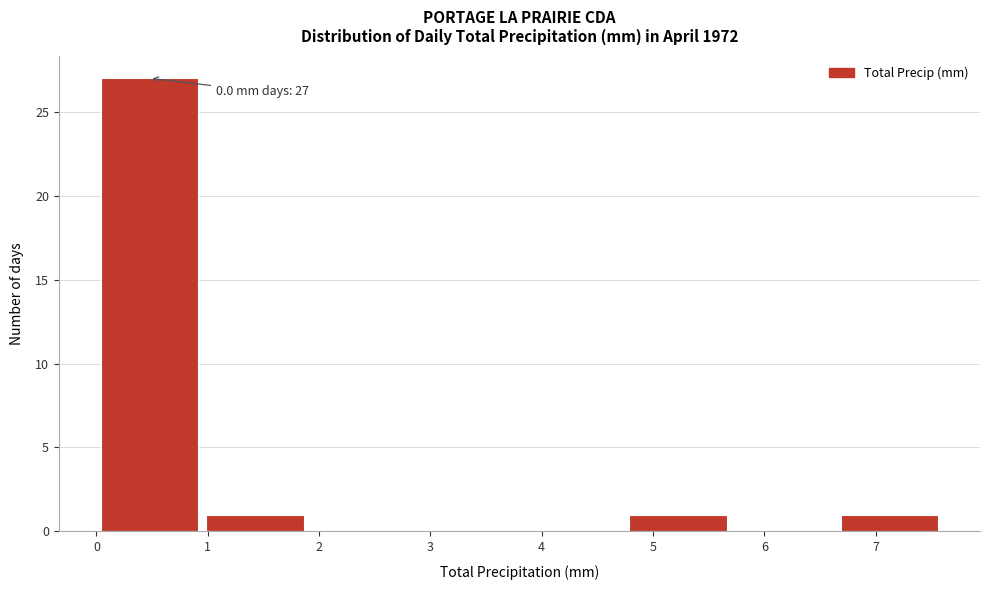

Which range on the x-axis has the tallest bar?

0.00 to 0.95